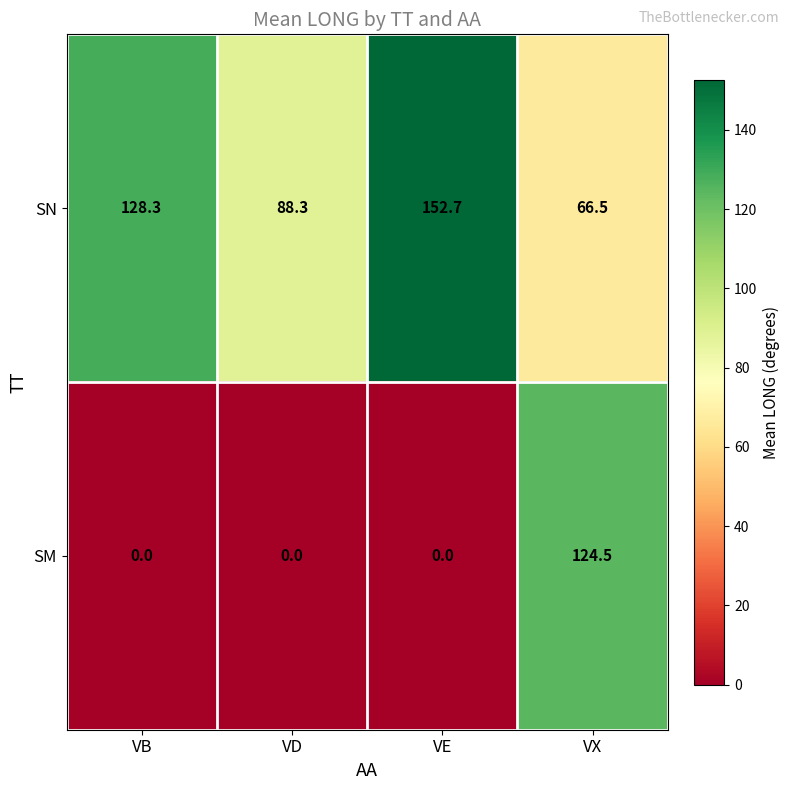

How many series are shown in this chart?

2